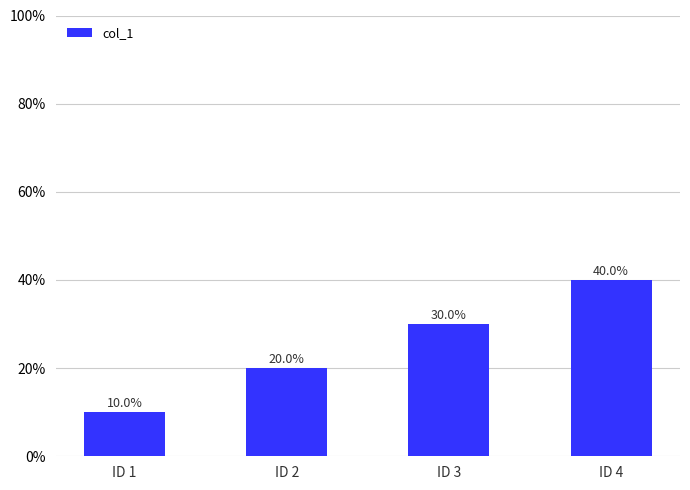

Count the number of categories in the chart.

4